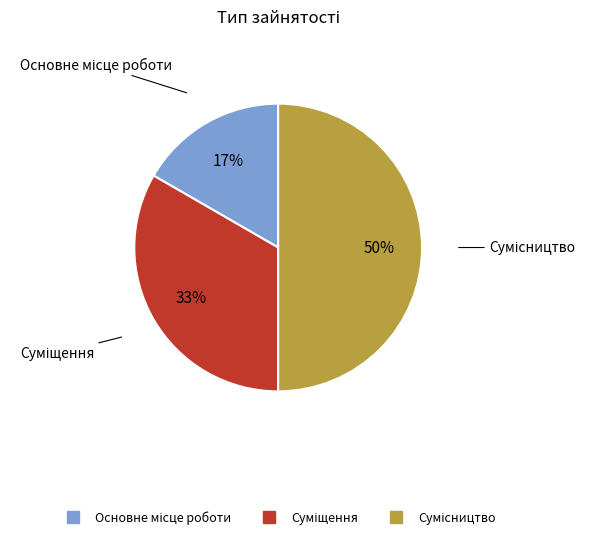

To the nearest percent, what is the average slice percentage?

33%